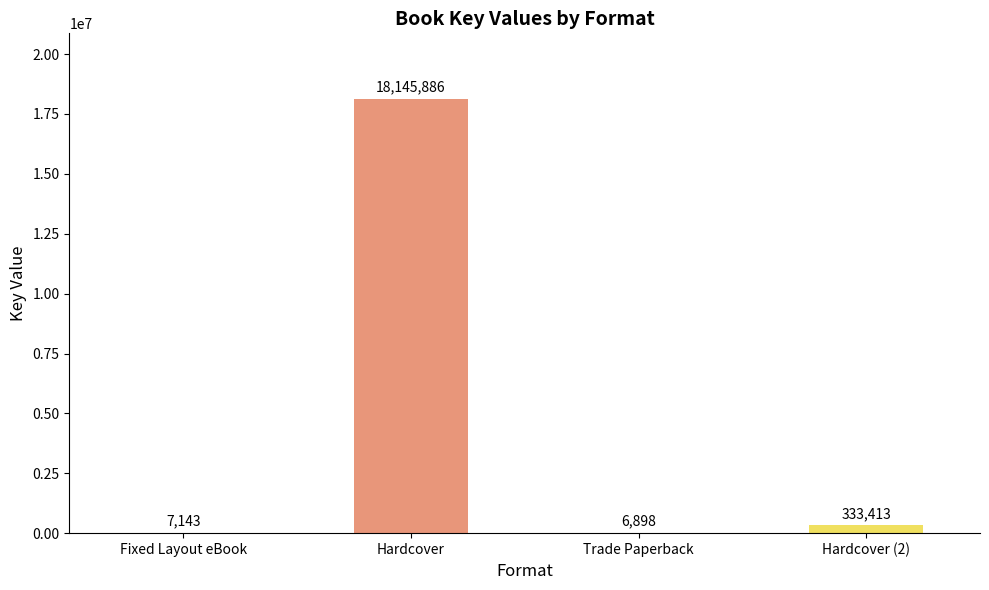

At which category does the chart reach its peak across all series?

Hardcover